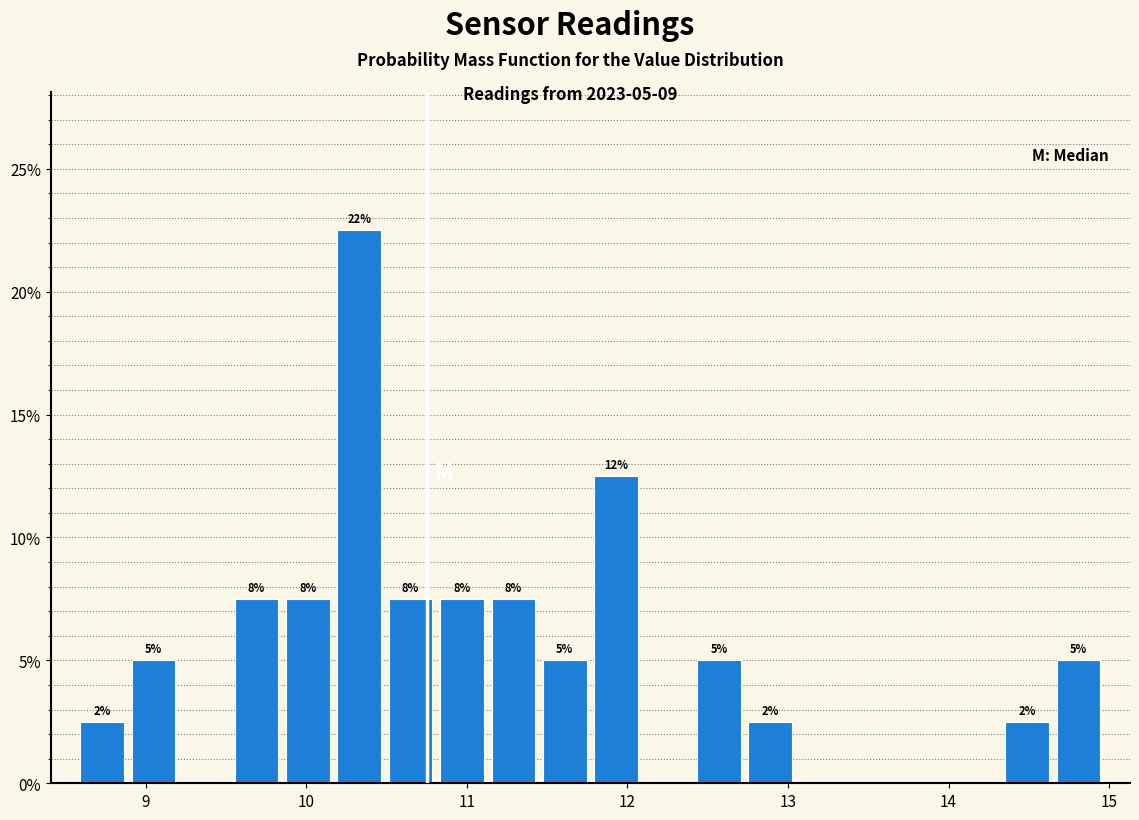

Around what value on the x-axis is the tallest bar? Give the approximate position of its centre, as read against the axis.

10.3